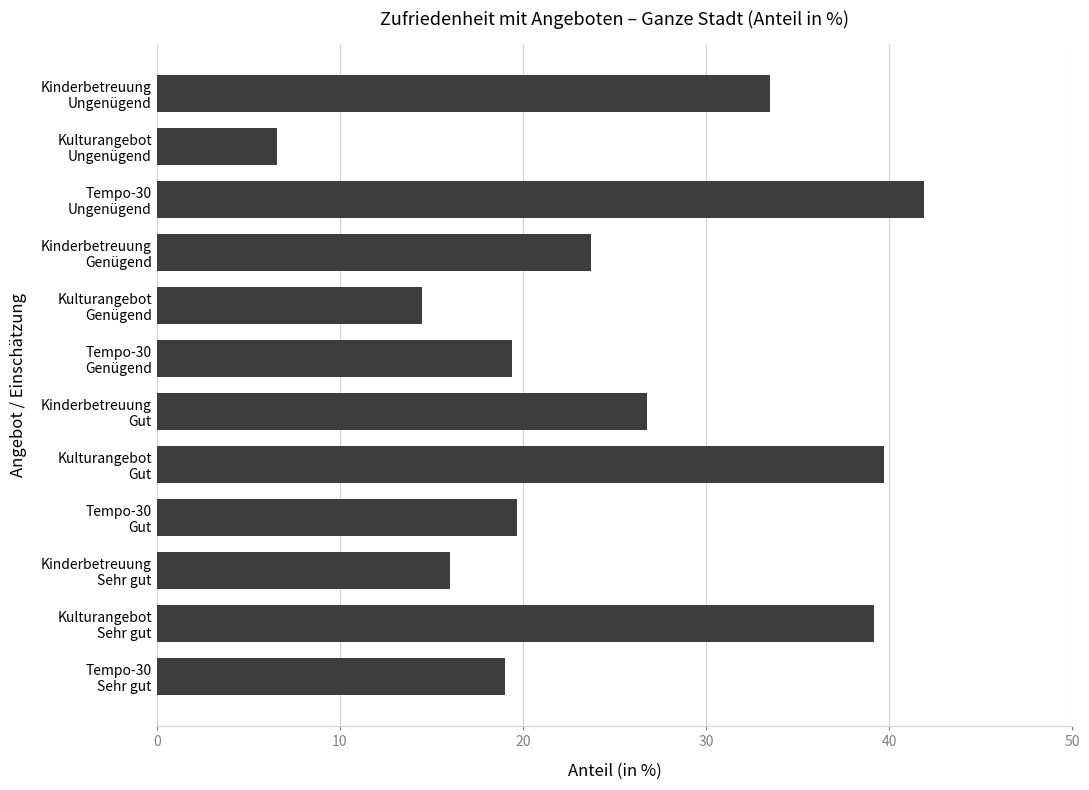

Reading top to bottom, extract all data points from this chart.

33.5	6.6	41.9	23.7	14.5	19.4	26.8	39.7	19.7	16.0	39.2	19.0